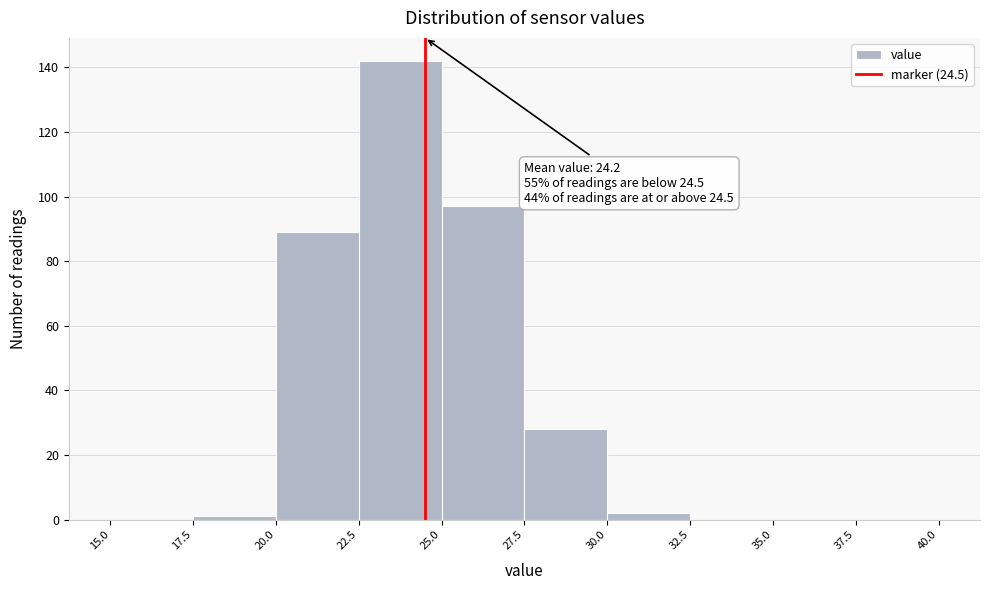

Which range on the x-axis has the tallest bar?

22.5 to 25.0